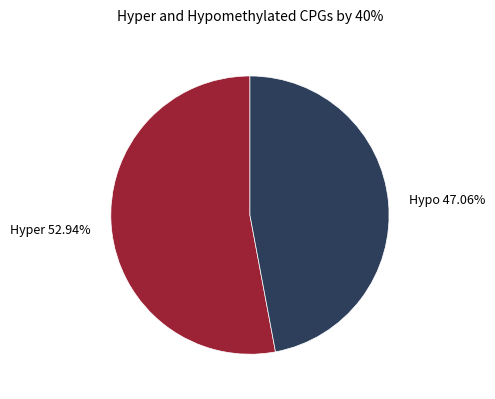

Is there any slice that represents more than half of the pie?

Yes